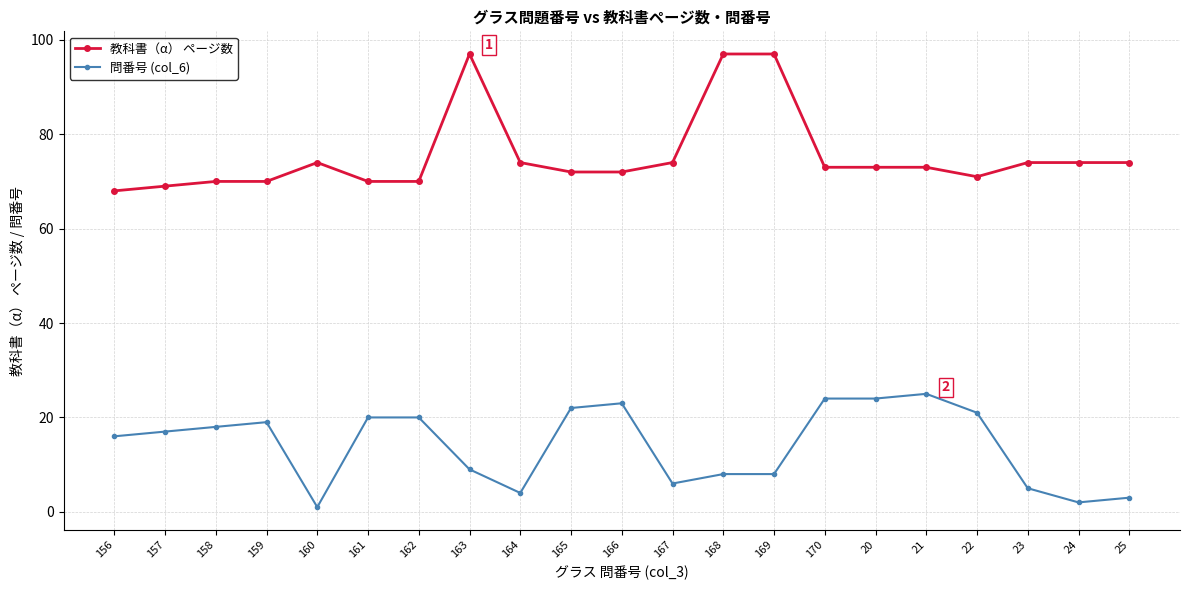

What is the label of the 10th point from the left?

165